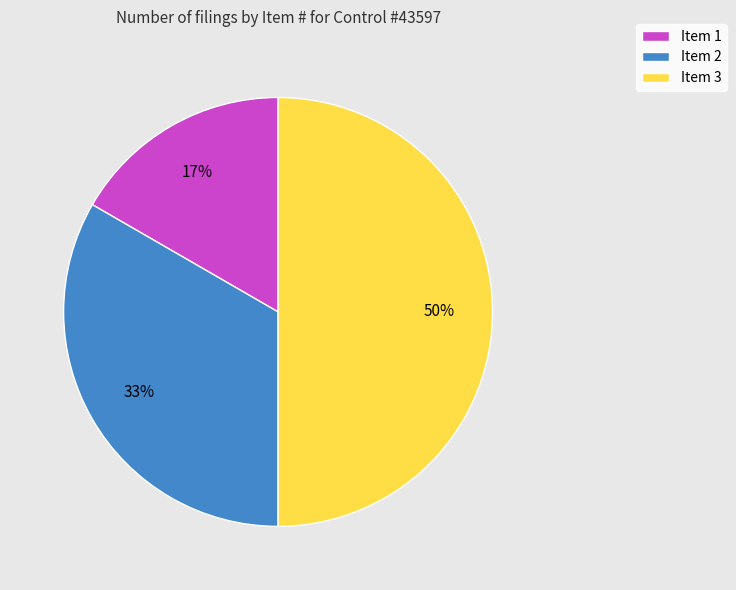

Is Item 1 the majority of the pie?

No